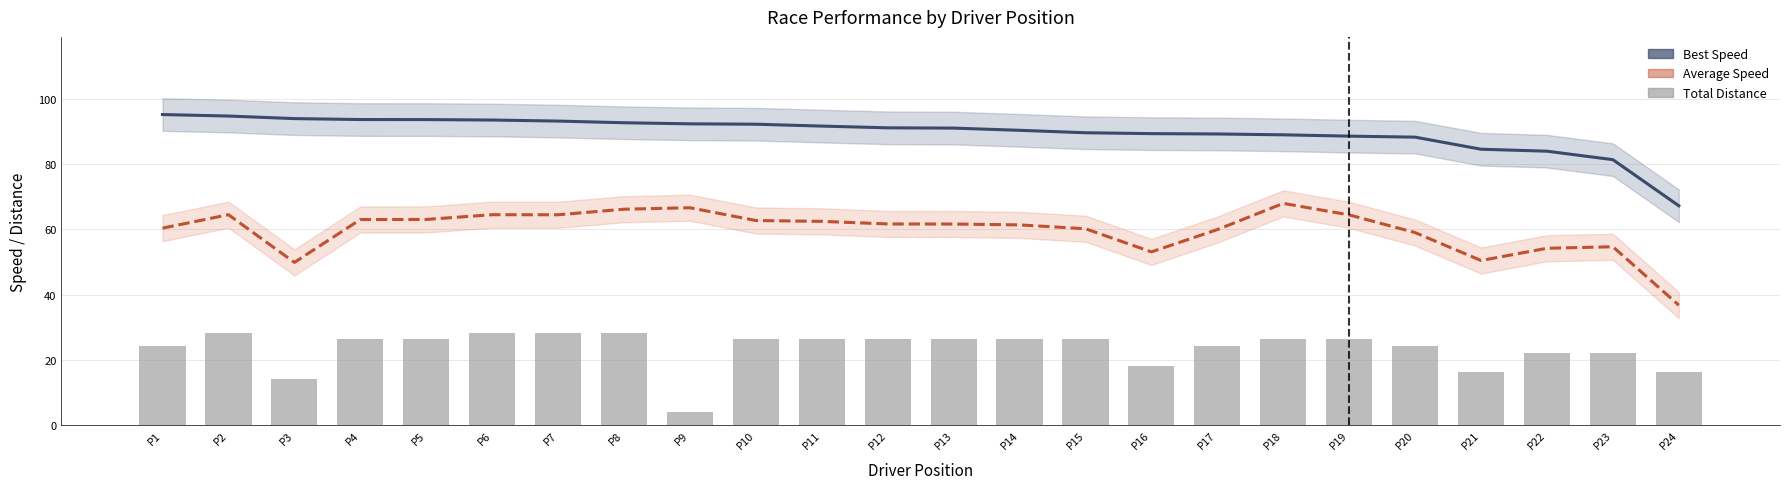

At P24, list the series in order from smallest to largest.

Total Distance, Average Speed (line), Best Speed (line)